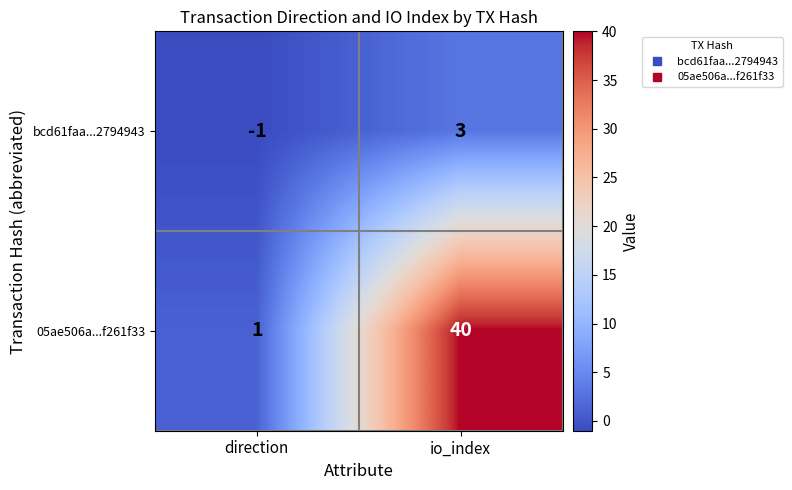

What value does the 05ae506a...f261f33 series have at io_index?

40